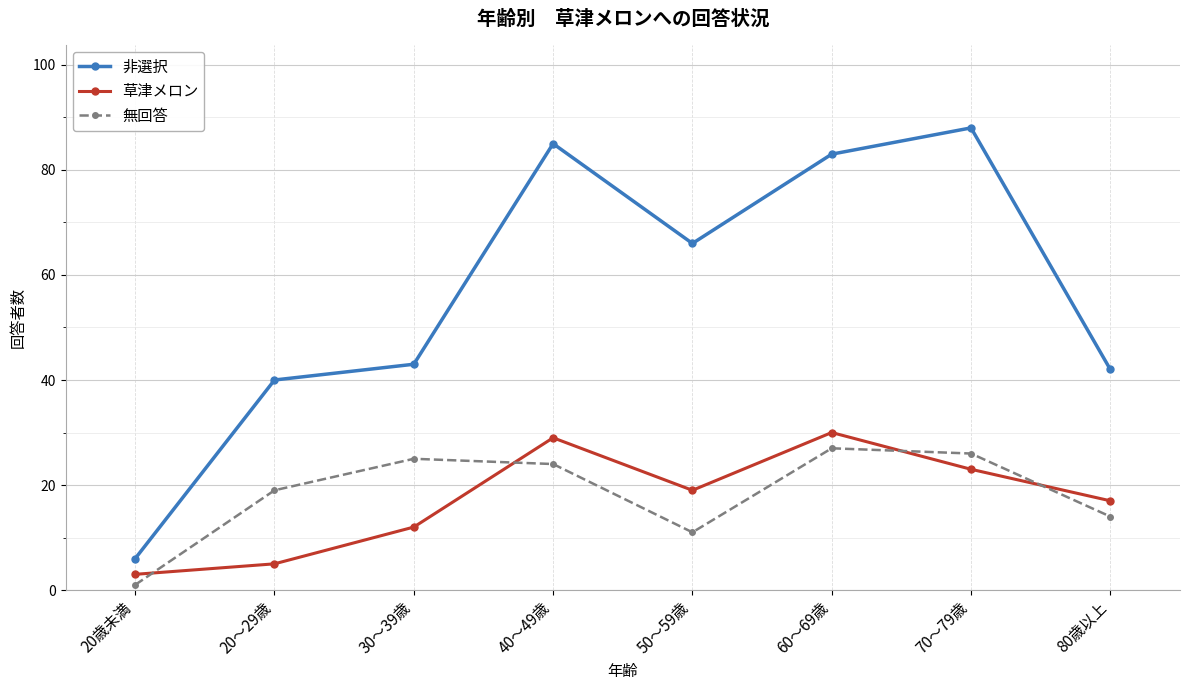

Is it true that 草津メロン equals 19 at 30～39歳?

False